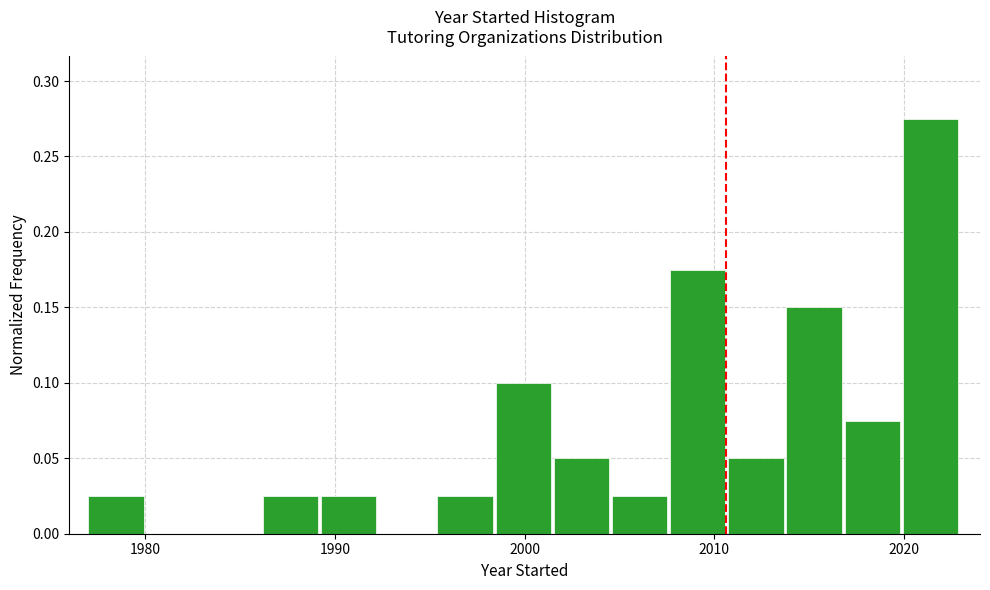

Read against the x-axis, roughly where is the centre of the tallest bar?

2021